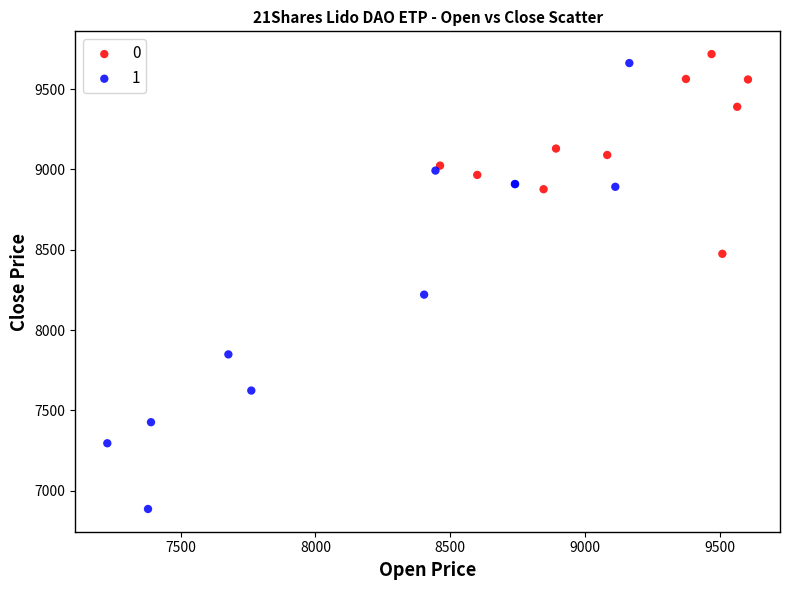

Which series reaches the minimum Y coordinate?

1